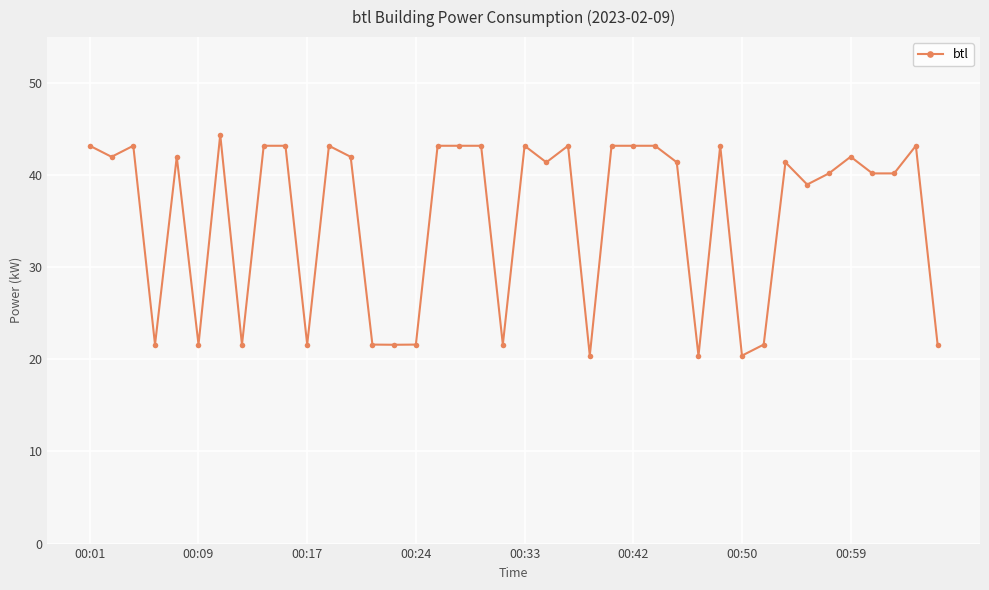

What is the sum of all values?

1421.5